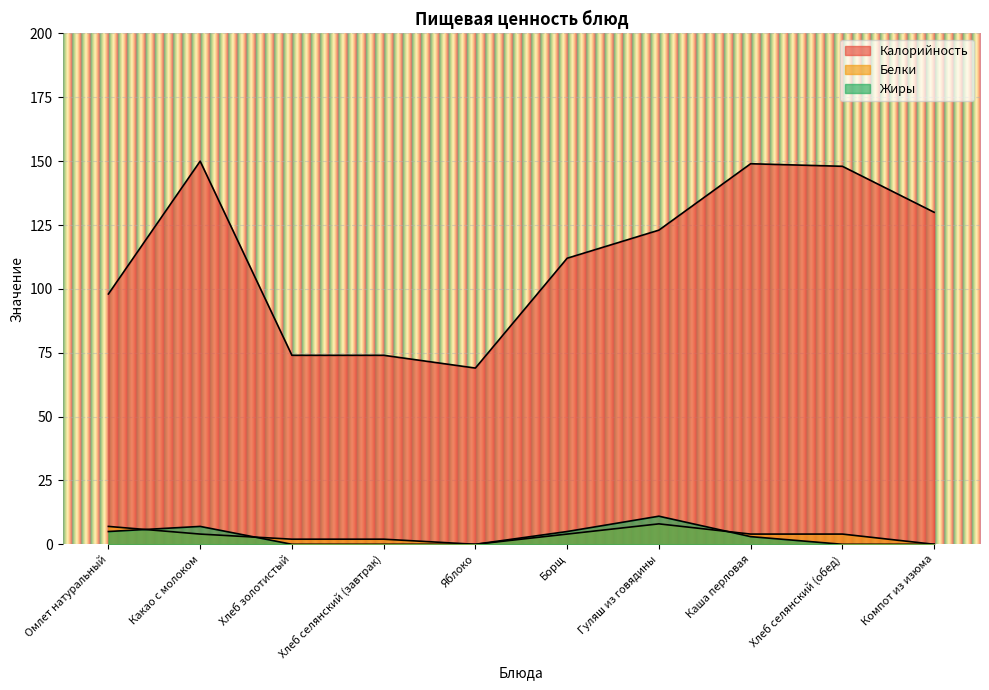

Between Гуляш из говядины and Хлеб селянский (обед), which is larger?

Хлеб селянский (обед)